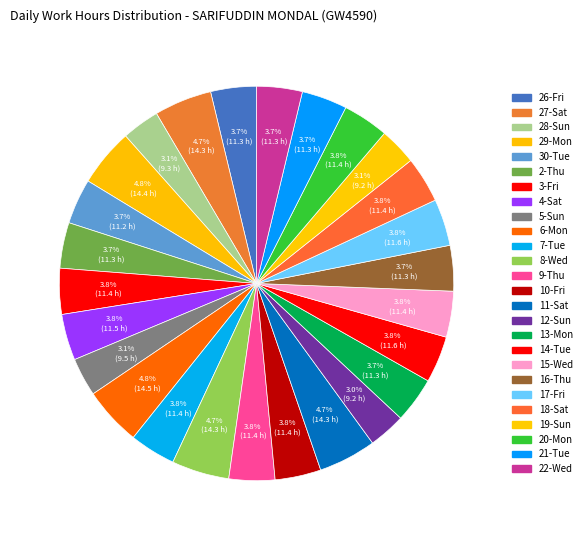

What is the largest slice in the pie chart?

6-Mon